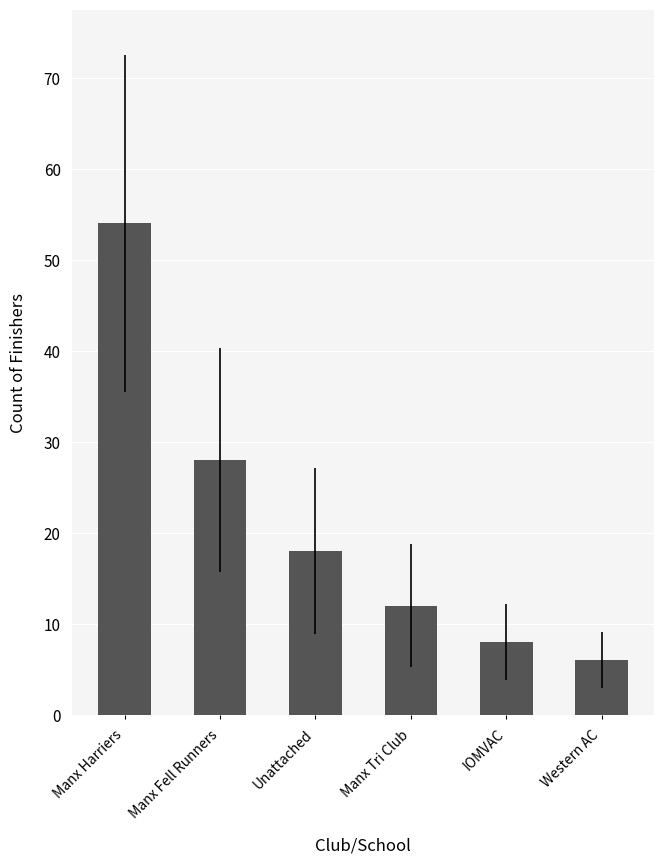

Reading left to right, extract all data points from this chart.

54	28	18	12	8	6